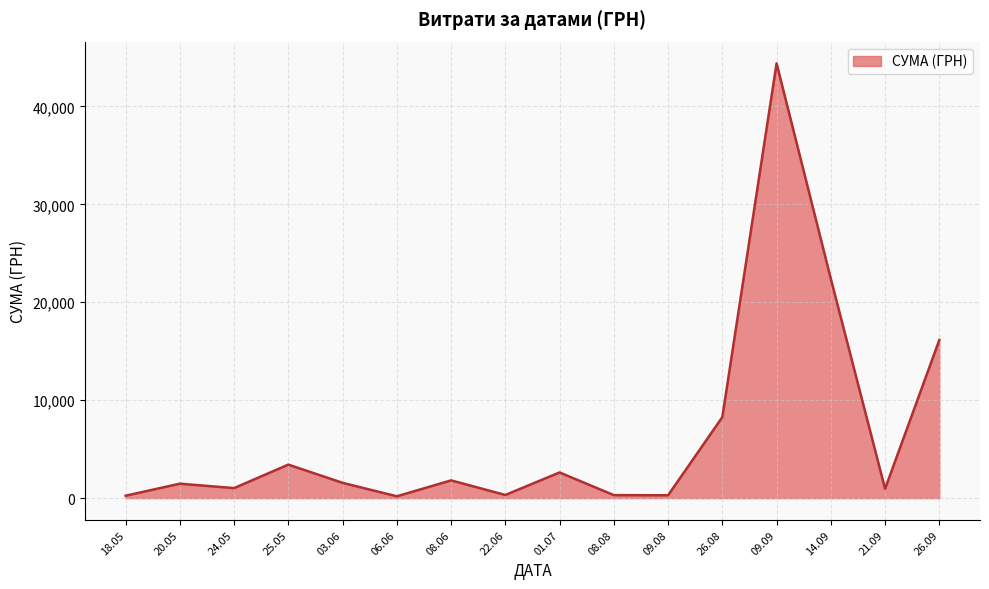

What is the difference between the maximum and minimum values?

44214.2